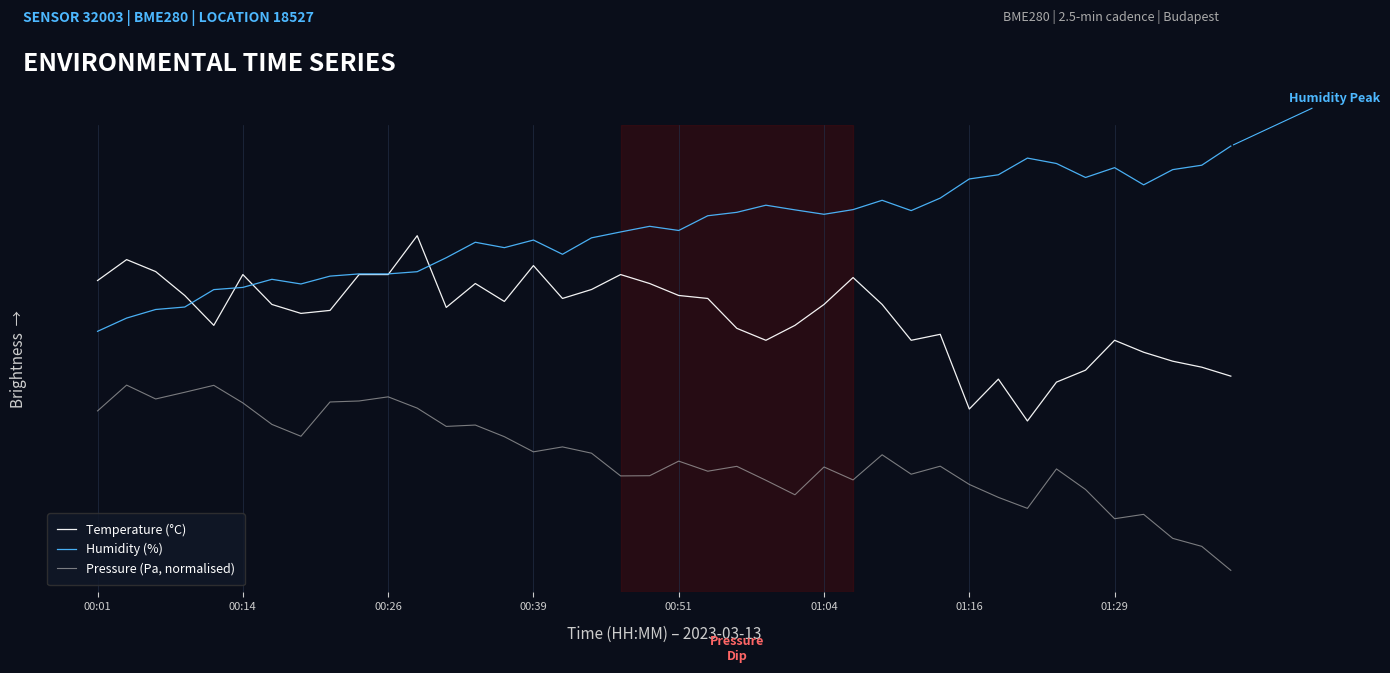

At which category is the sum across all series the highest?

11